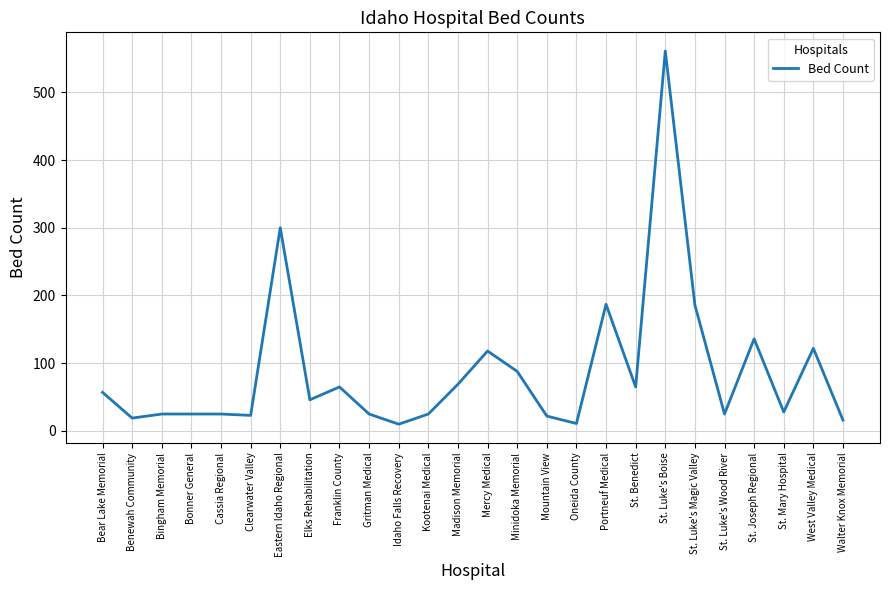

What is the difference between the maximum and minimum values?

551